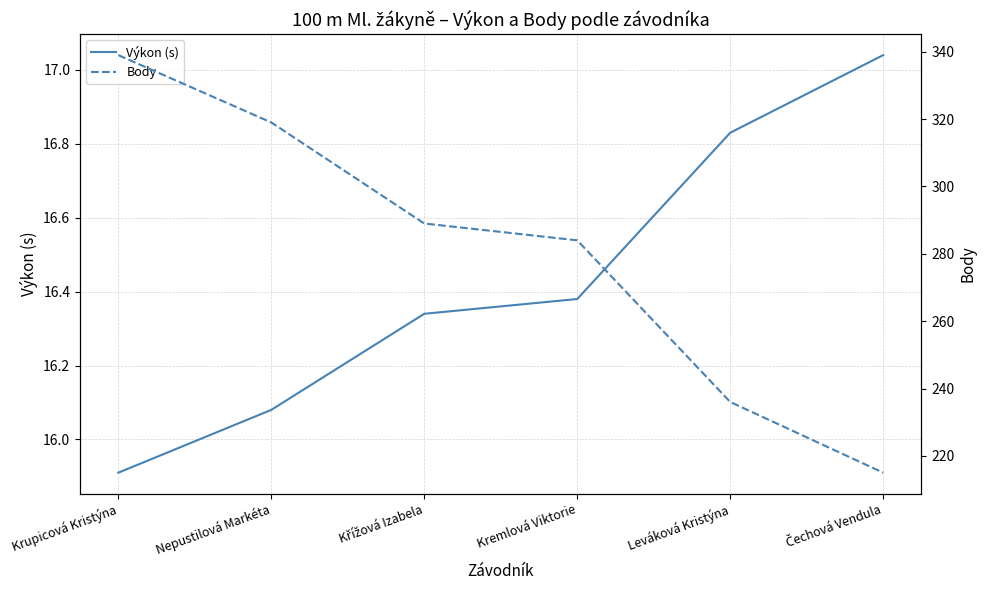

List the labels in order of Body value, smallest first.

Čechová Vendula, Leváková Kristýna, Kremlová Viktorie, Křížová Izabela, Nepustilová Markéta, Krupicová Kristýna